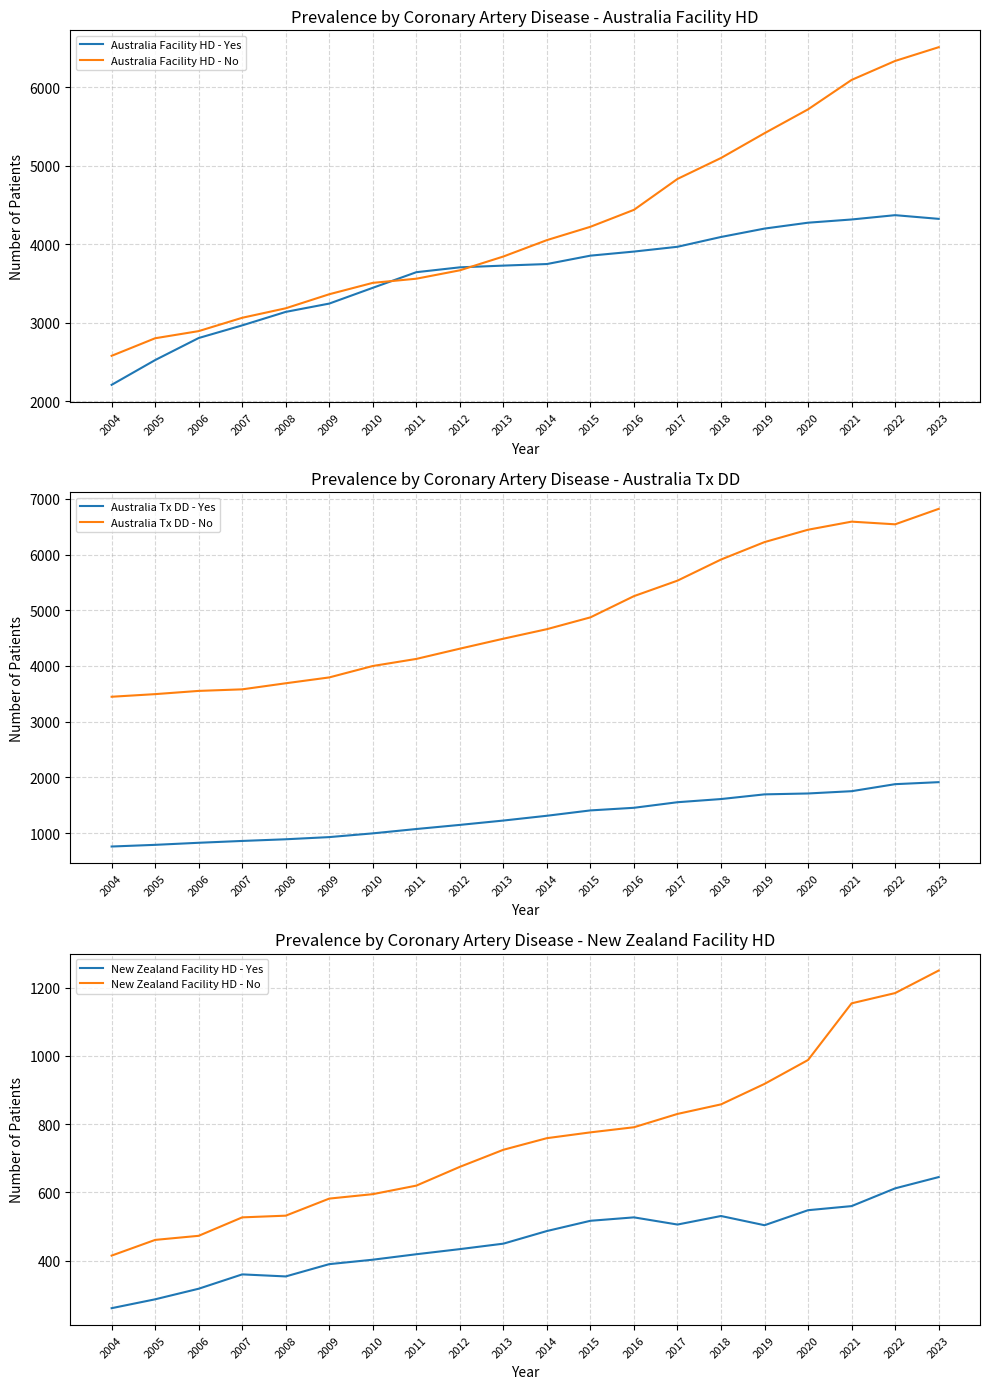

What is the value of the New Zealand Facility HD - No point at the 12th from the left?

776